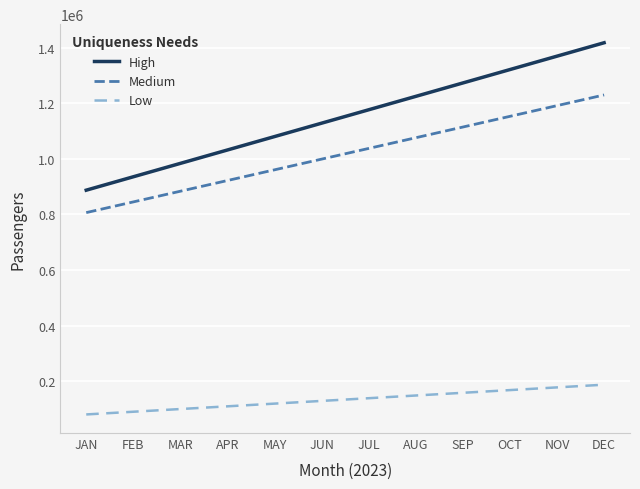

Reading left to right, list all the values displayed in this chart.

High: JAN=887242.0	FEB=935442.5	MAR=983643.0	APR=1031843.5	MAY=1080044.0	JUN=1128244.5	JUL=1176445.0	AUG=1224645.5	SEP=1272846.0	OCT=1321046.5	NOV=1369247.0	DEC=1417447.5
Medium: JAN=806575.2	FEB=845045.0	MAR=883514.8	APR=921984.6	MAY=960454.3	JUN=998924.1	JUL=1037393.9	AUG=1075863.7	SEP=1114333.4	OCT=1152803.2	NOV=1191273.0	DEC=1229742.8
Low: JAN=80666.8	FEB=90397.5	MAR=100128.2	APR=109859.0	MAY=119589.7	JUN=129320.4	JUL=139051.1	AUG=148781.8	SEP=158512.5	OCT=168243.3	NOV=177974.0	DEC=187704.7